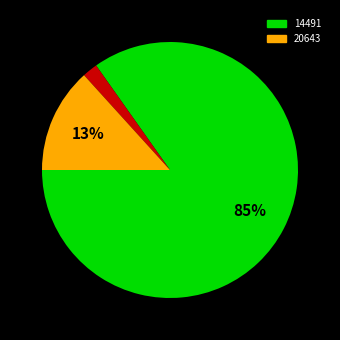

To the nearest percent, what is the average slice percentage?

33%